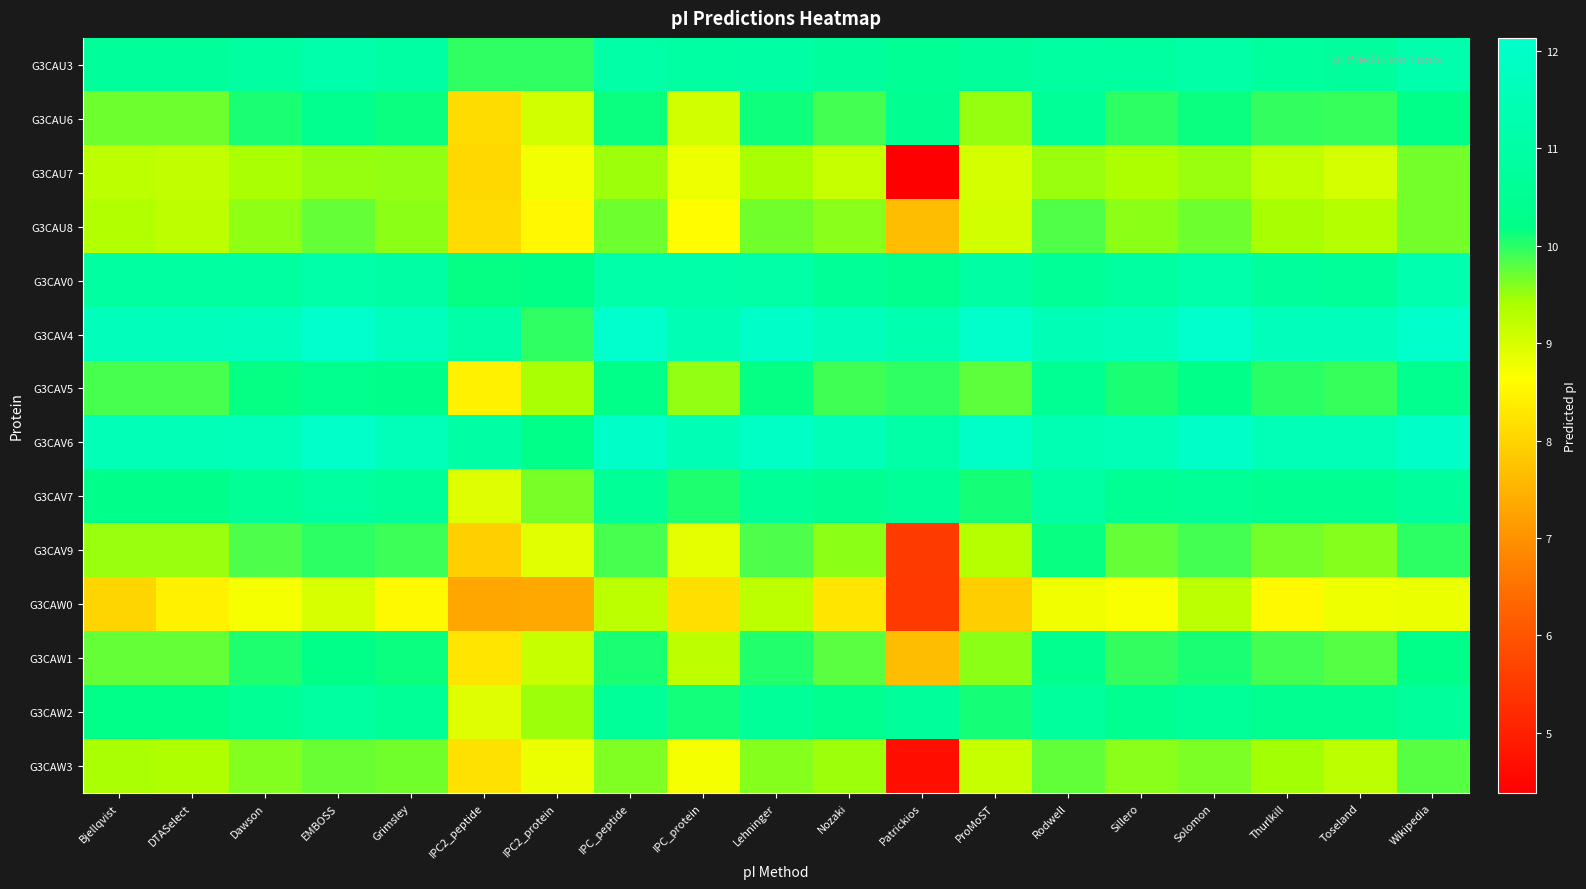

What is the difference between the highest and lowest values at Lehninger?

2.8